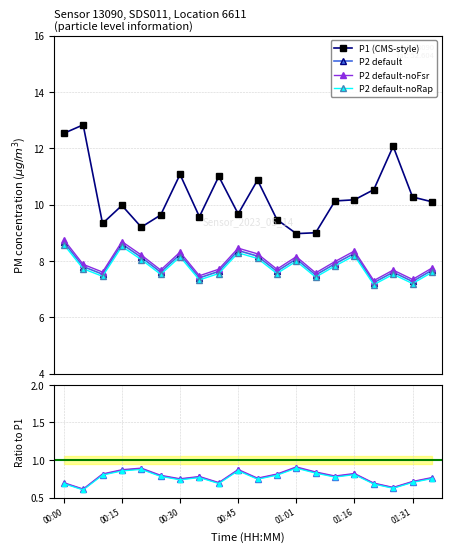

What is the maximum value for P2?

8.7